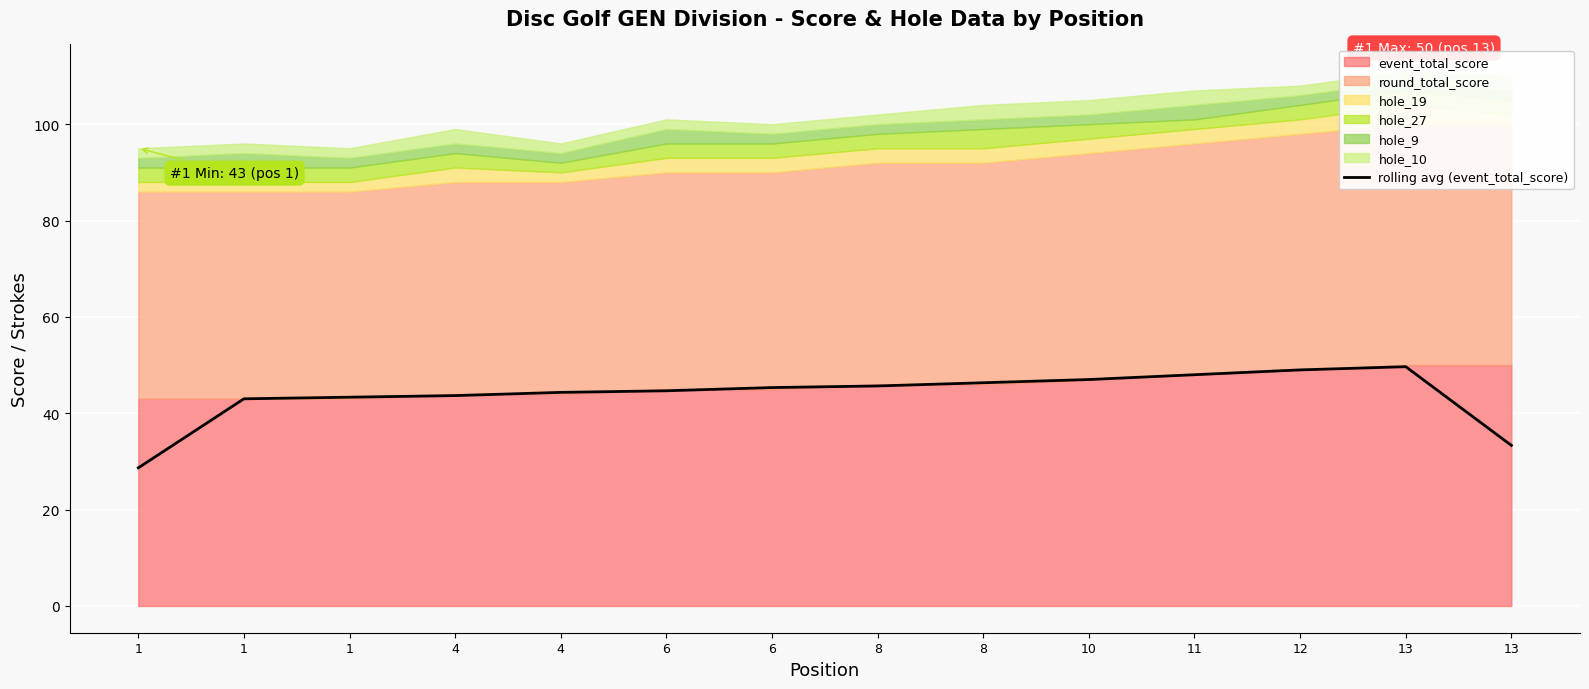

What is the minimum value shown in the chart?

28.7